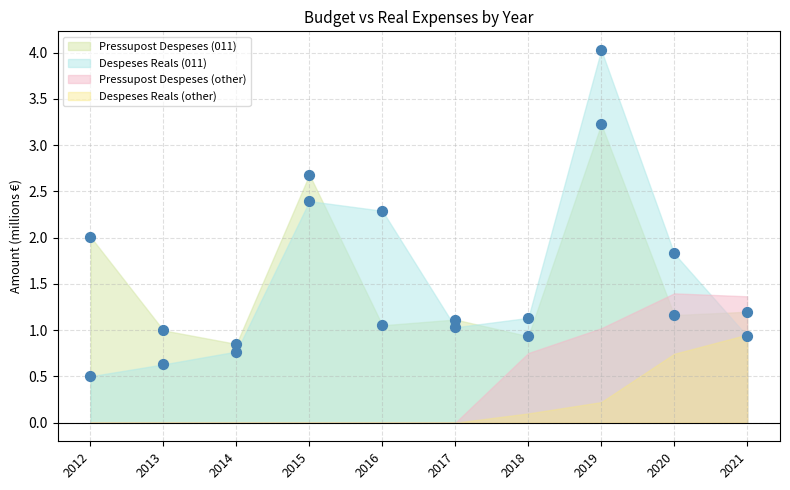

Which series reaches the minimum Y coordinate?

Despeses Reals (011)